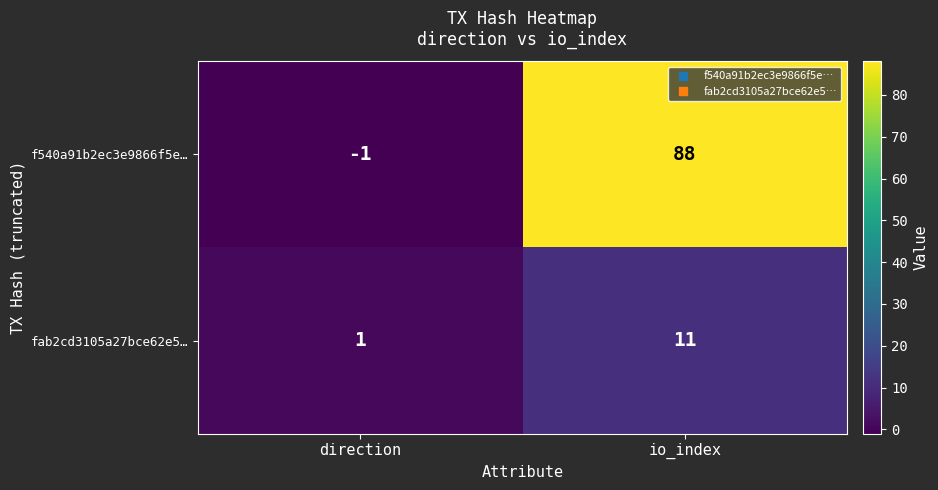

Rank the series by their maximum value, from highest to lowest.

f540a91b2ec3e9866f5e…, fab2cd3105a27bce62e5…